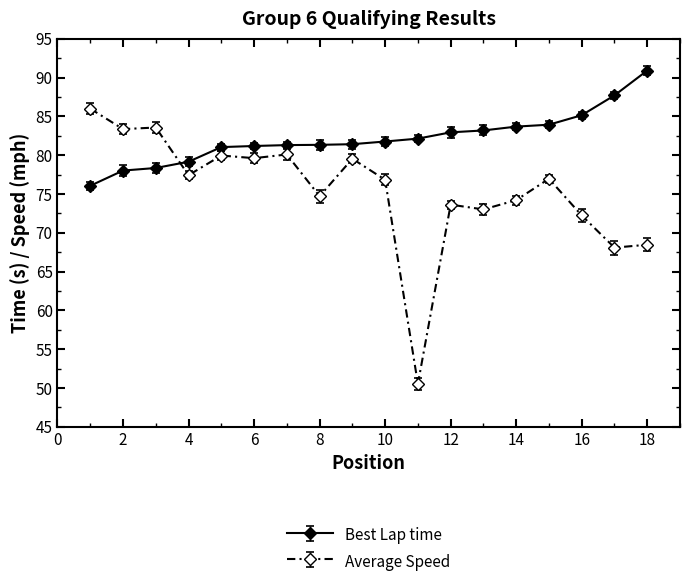

What is the highest value of the Best Lap time series?

90.9